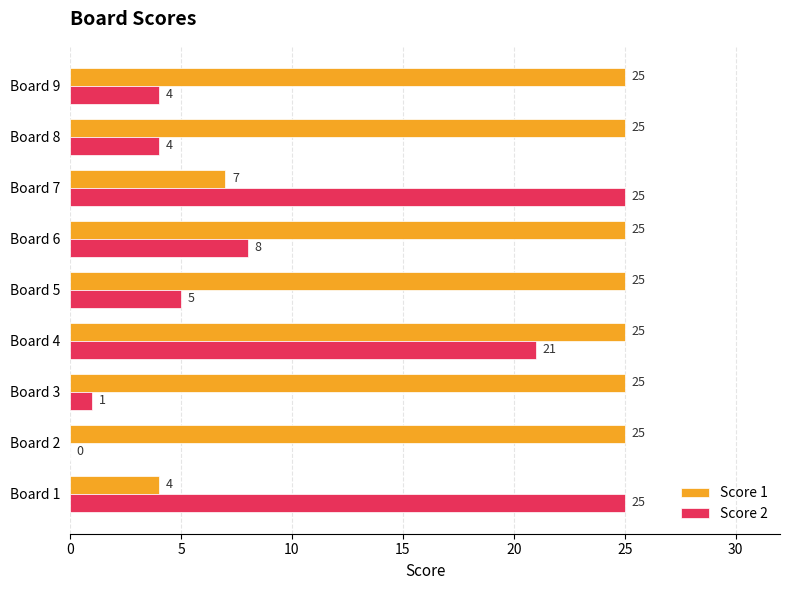

What is the sum of all Score 2 values?

93